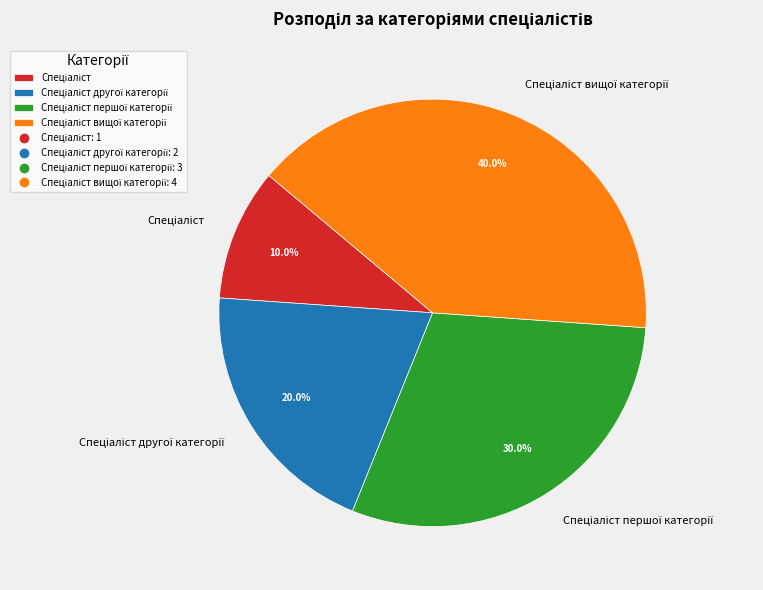

Is there a majority slice in this chart?

No